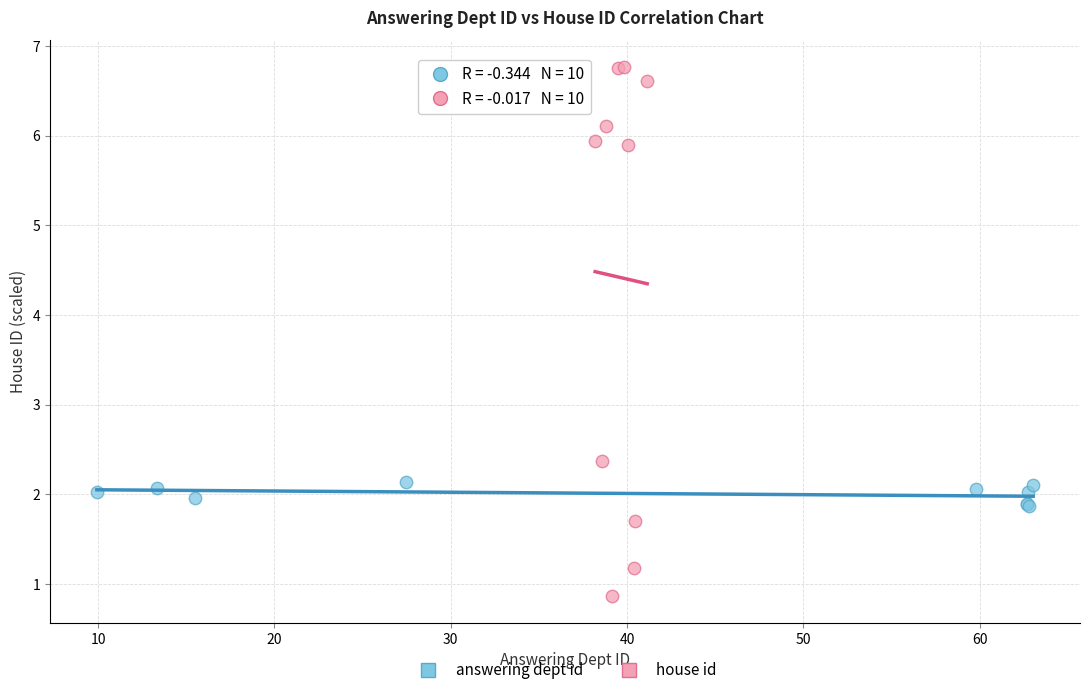

Which series has the widest spread of Y values?

house id